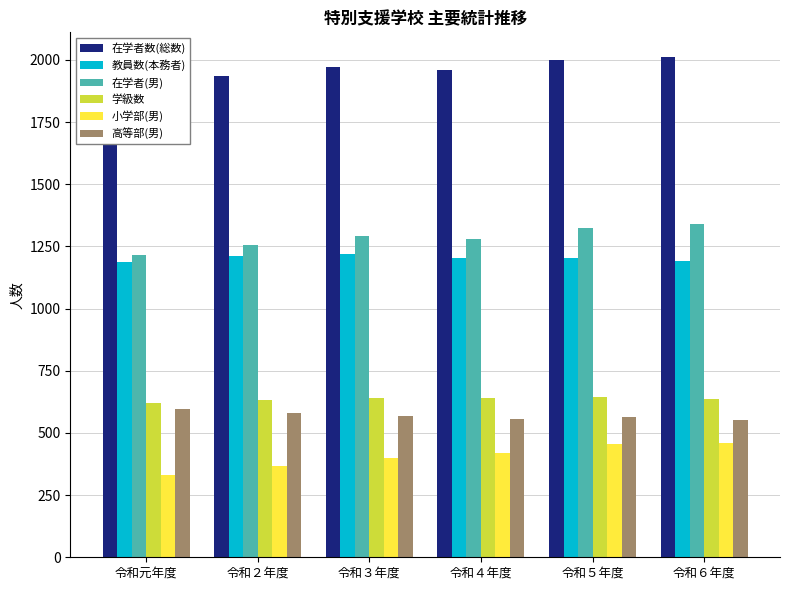

What position from the left is 令和２年度?

2